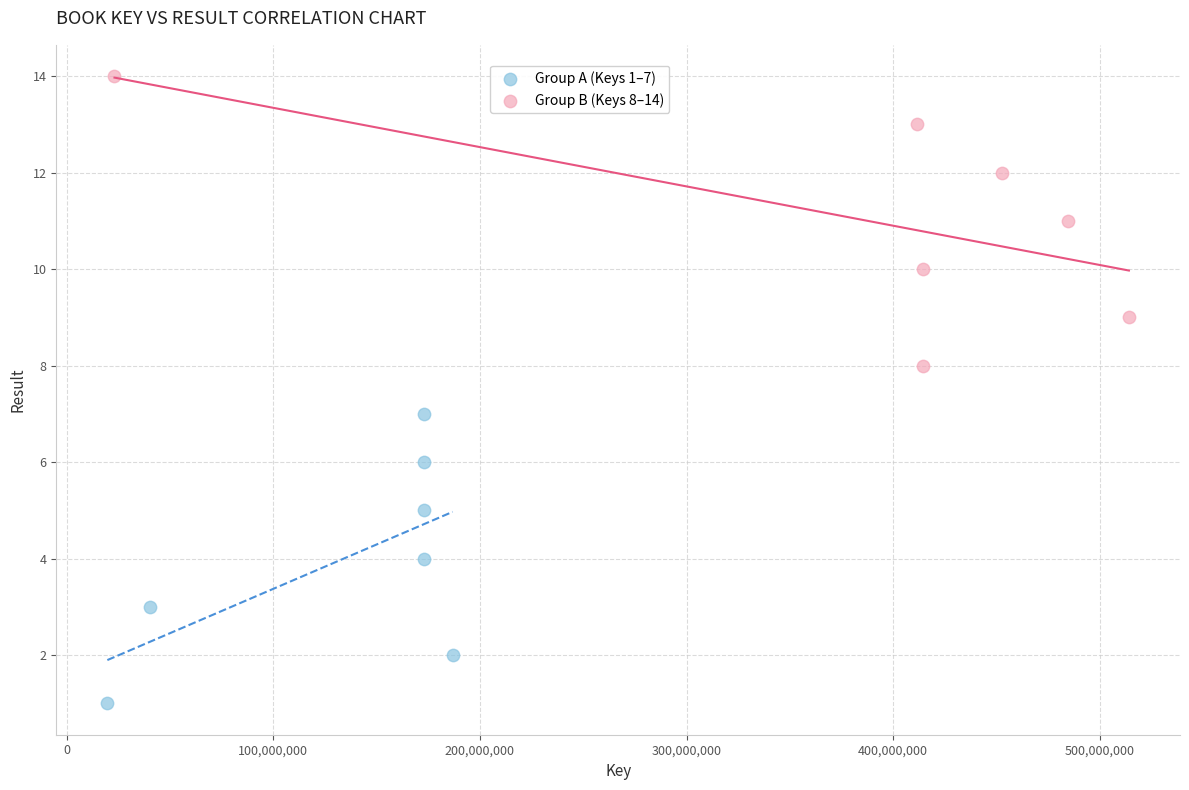

Which series reaches the minimum Y coordinate?

Group A (Keys 1–7)